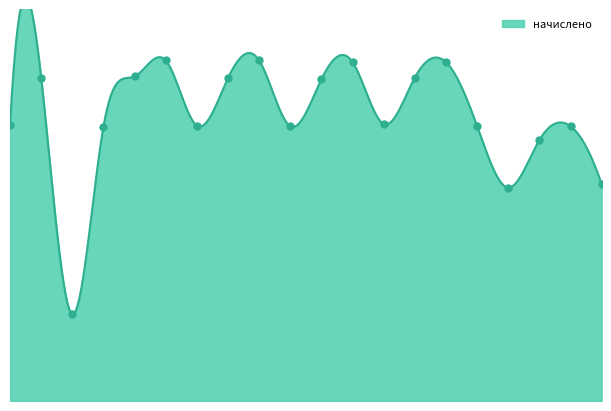

Which has a higher value, 7 or 14?

14